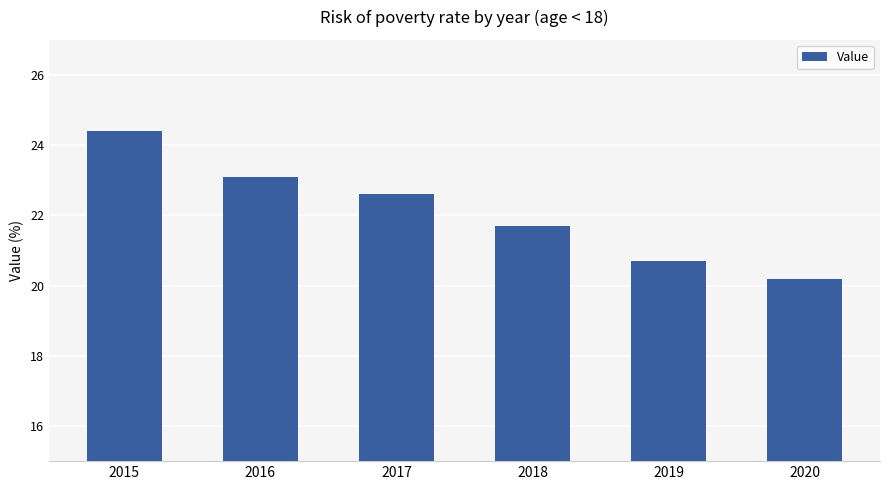

What is the smallest value displayed?

20.2